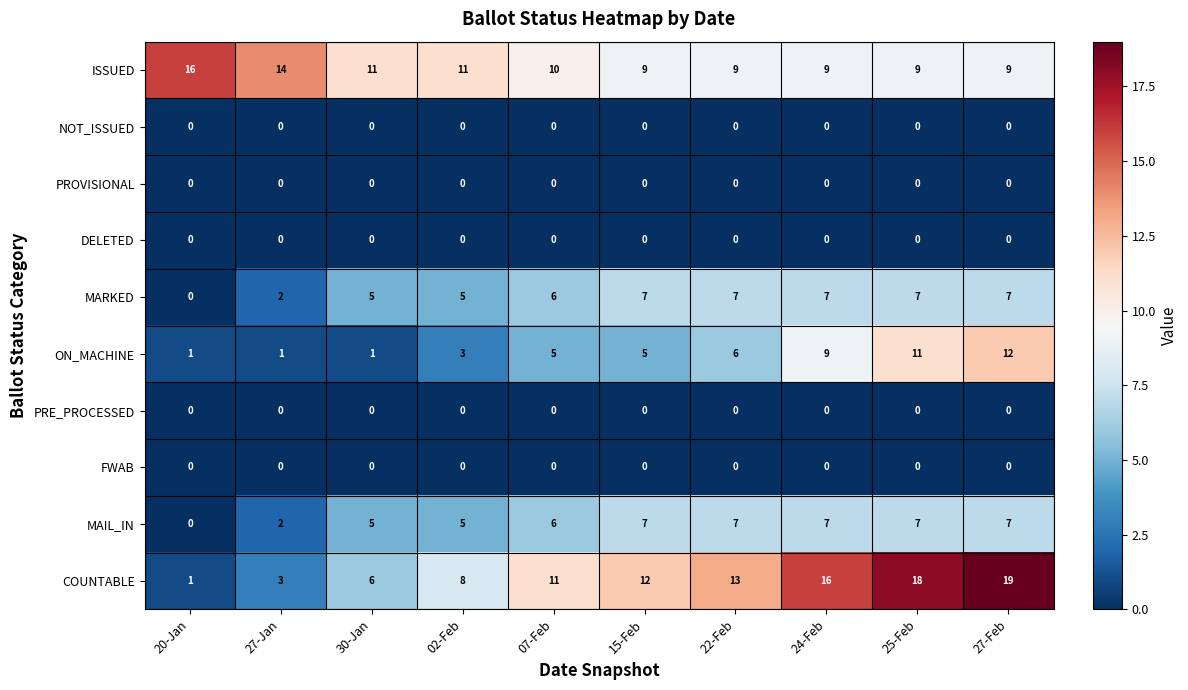

What is the greatest value displayed?

19